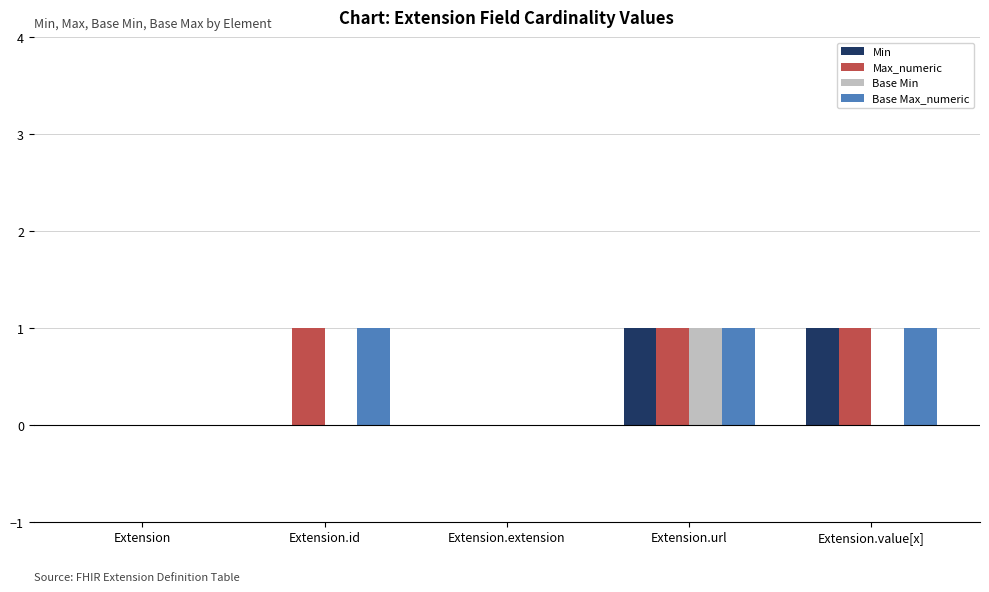

What is the total value across all series at Extension.value[x]?

3